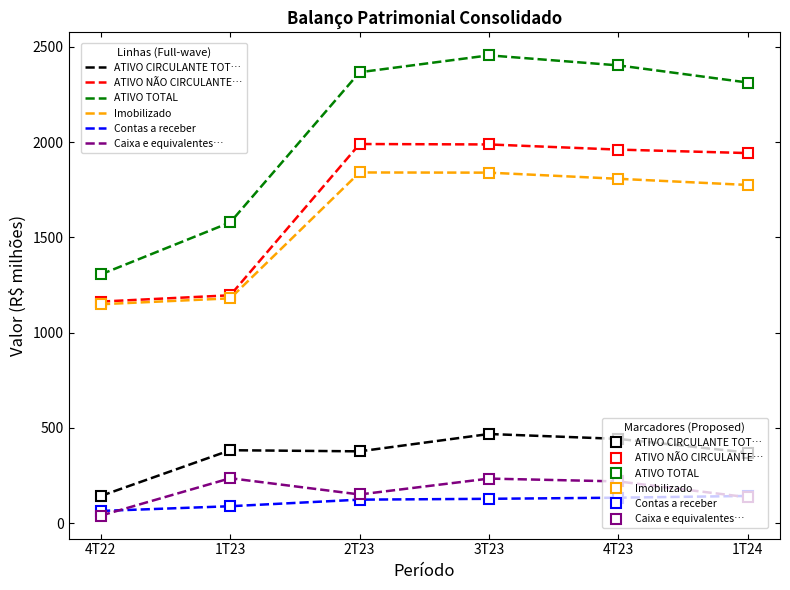

What position from the left is 3T23?

4